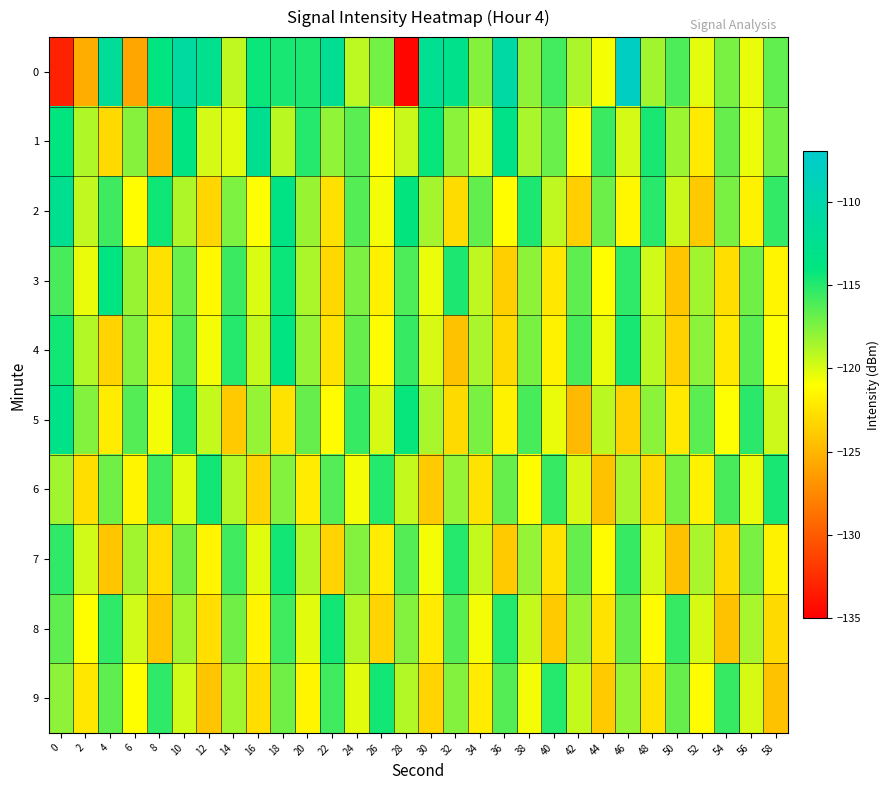

Rank the series by their maximum value, from highest to lowest.

0, 2, 1, 5, 4, 3, 6, 7, 8, 9